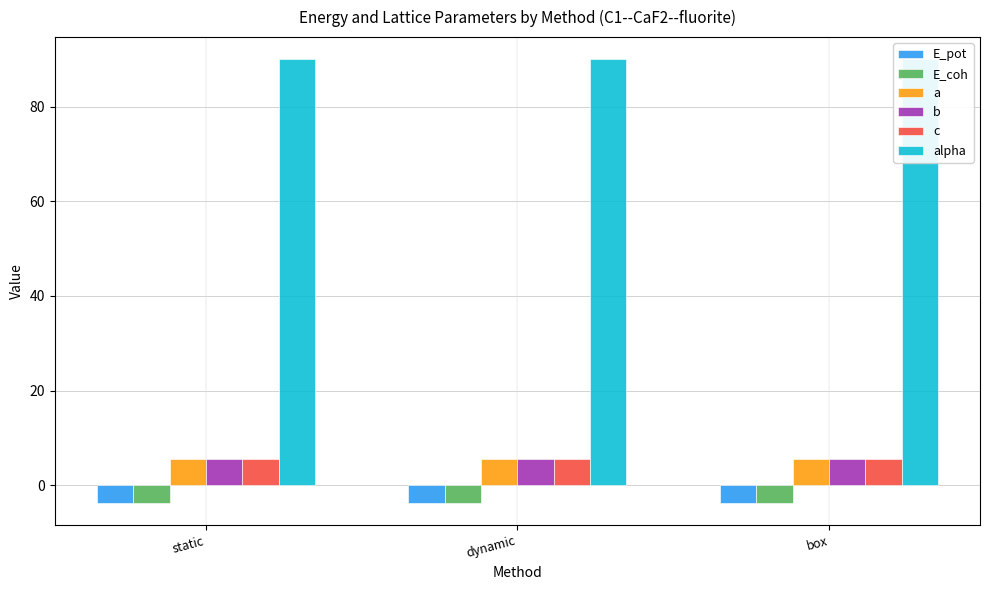

Between static and dynamic, which series saw the biggest shift?

a